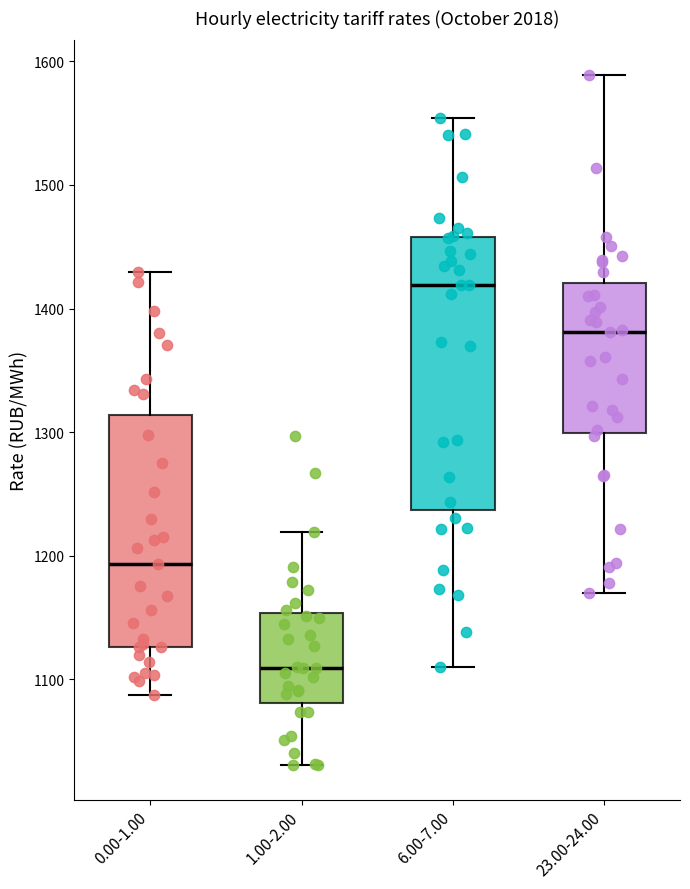

Which box is the tallest, from its lower edge to its upper edge?

6.00-7.00